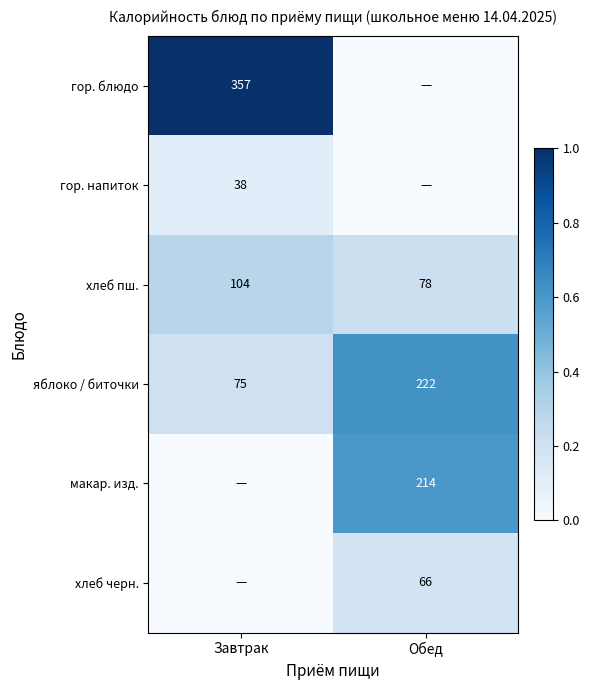

Count the number of categories in the chart.

2